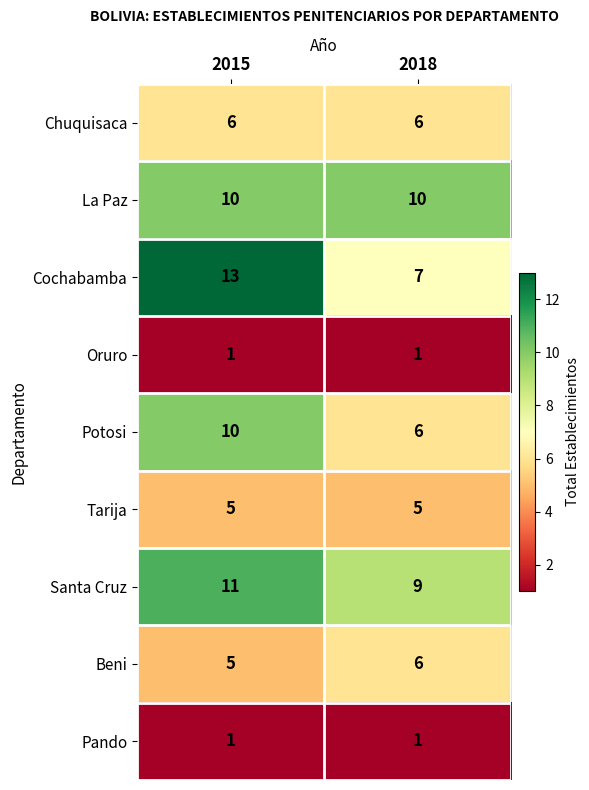

Which series has the widest spread of values?

Cochabamba